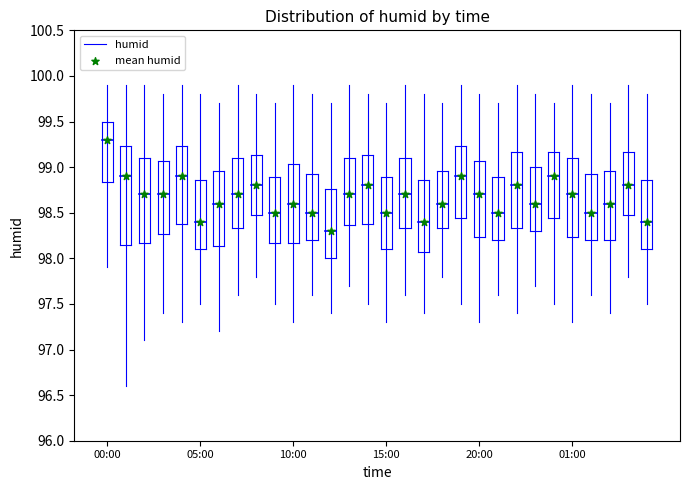

What Y value in the scatter plot is closest to 98?

98.3